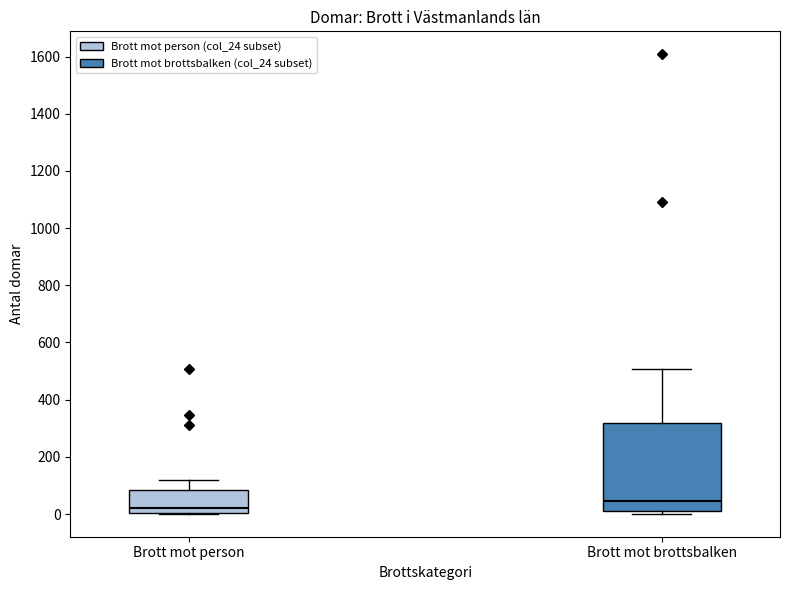

Comparing the boxes themselves (not the whiskers), which one is the tallest?

Brott mot brottsbalken